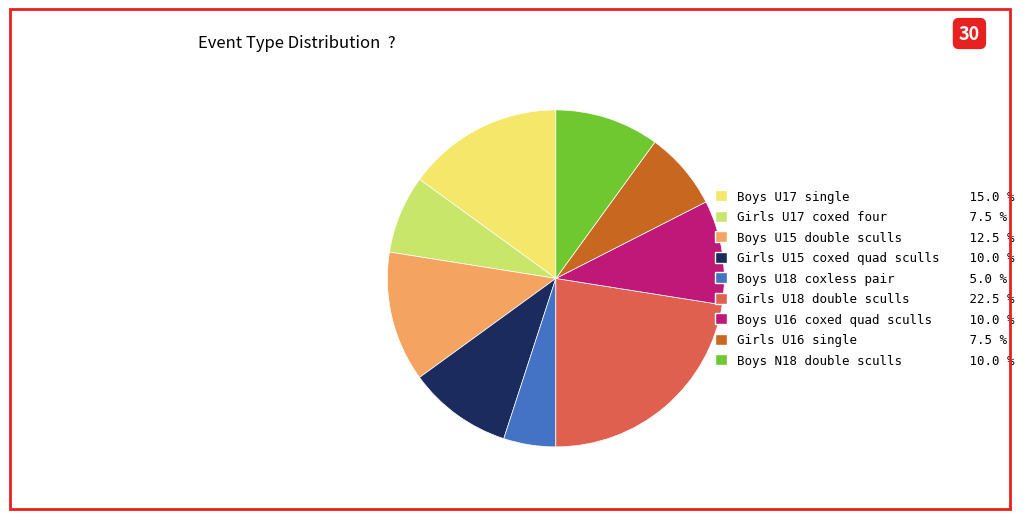

True or false: Girls U15 coxed quad sculls accounts for 10% of the total.

True